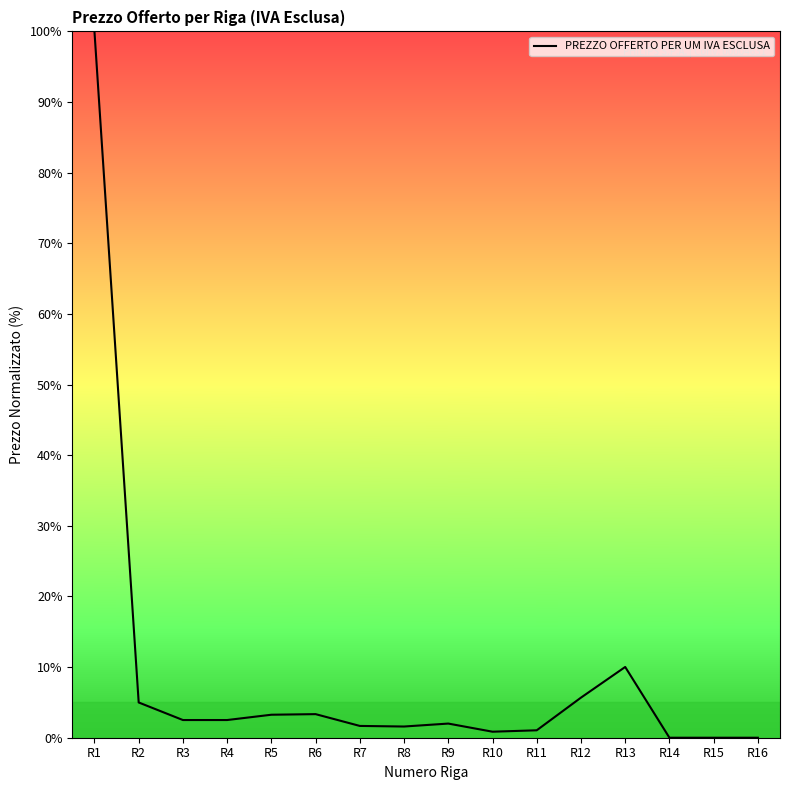

Rank the categories by value from lowest to highest.

R14, R15, R16, R10, R11, R8, R7, R9, R3, R4, R5, R6, R2, R12, R13, R1